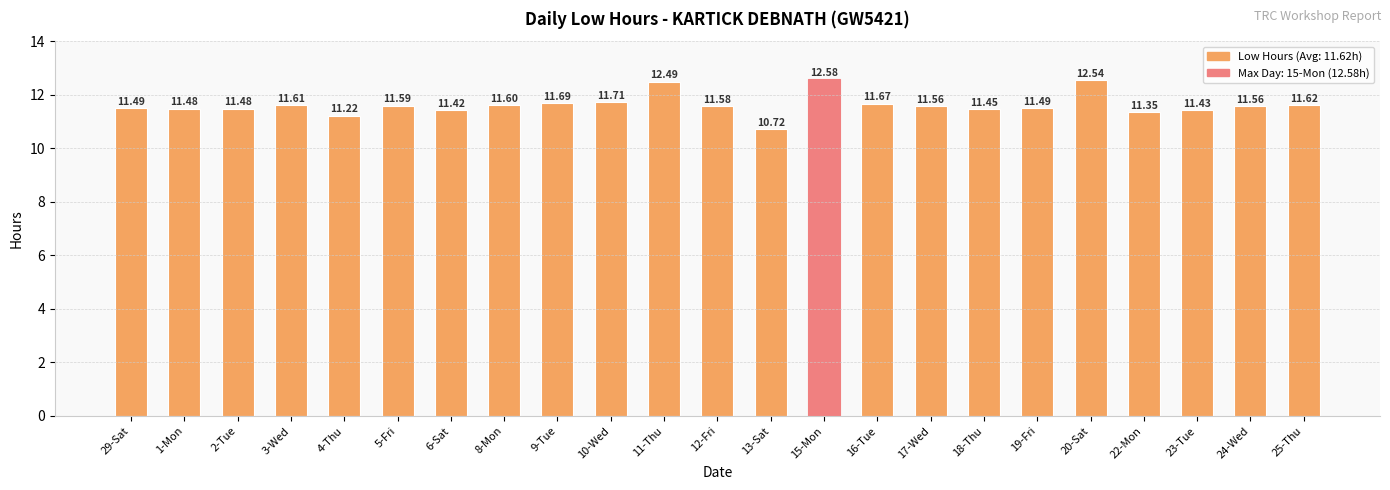

Count the number of values greater than 11.

22